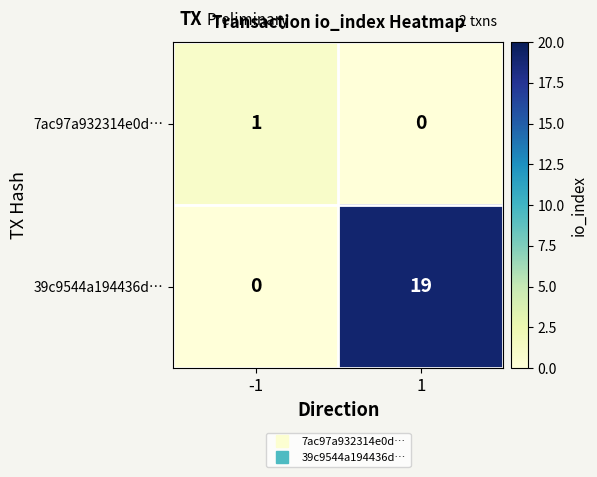

Reading left to right, what are all the values shown in this chart?

7ac97a932314e0d…: -1=1	1=0
39c9544a194436d…: -1=0	1=19